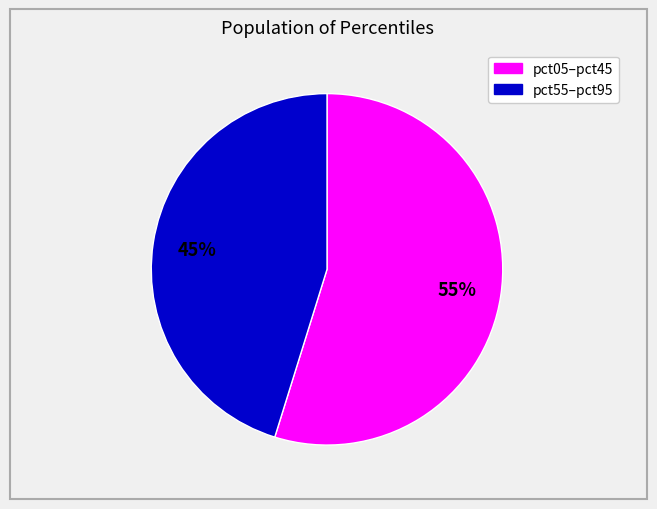

Does any single category account for the majority?

Yes